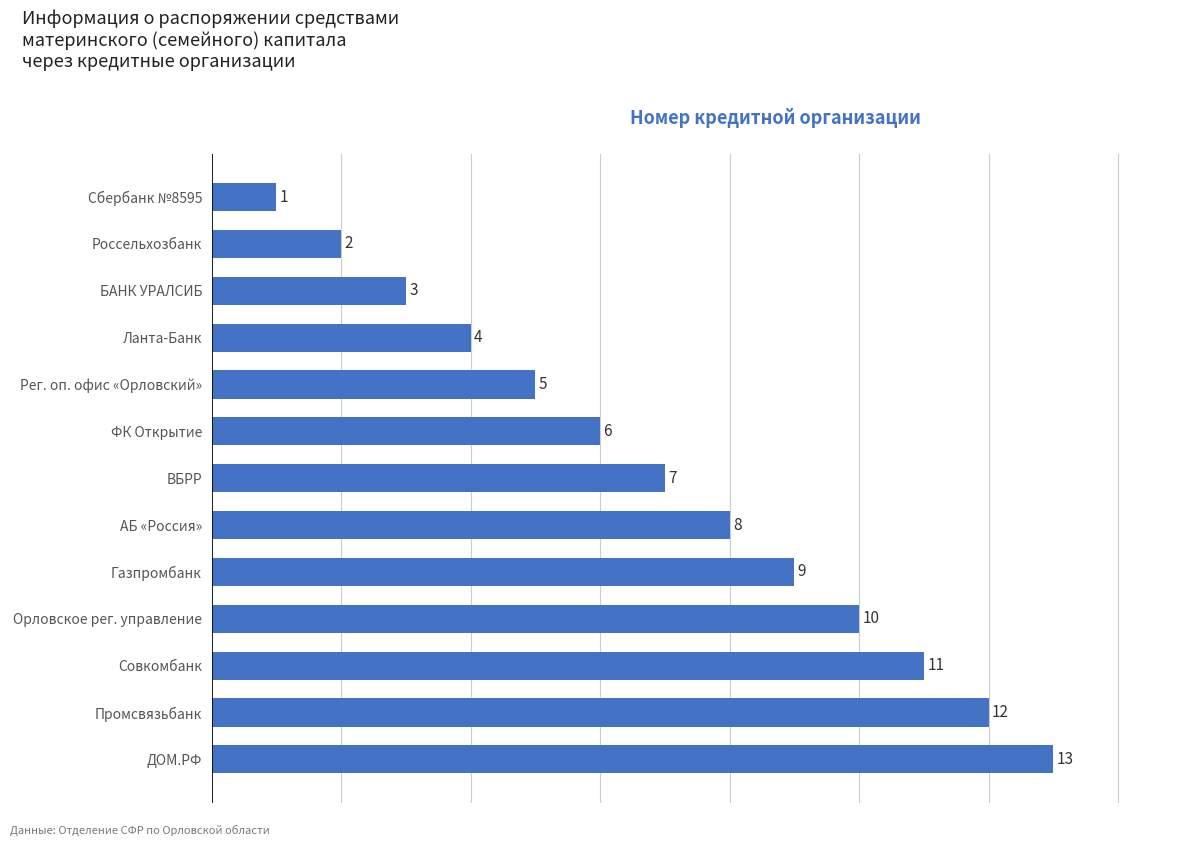

How many distinct data groups are displayed?

1